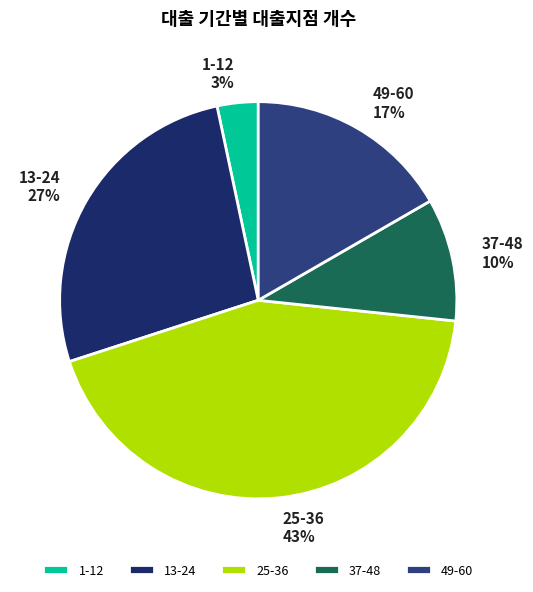

To the nearest percent, what is the combined percentage of 25-36 and 13-24?

70%